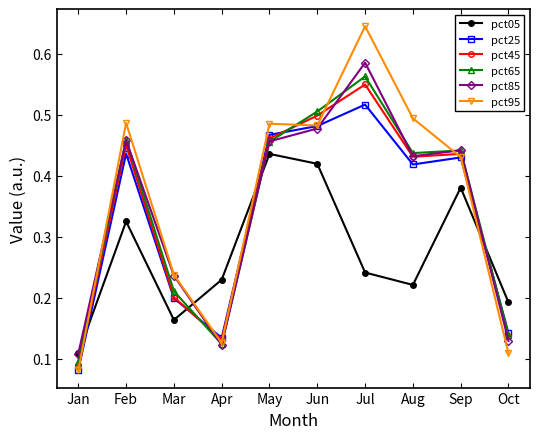

Which label corresponds to the largest value in the chart?

Jul